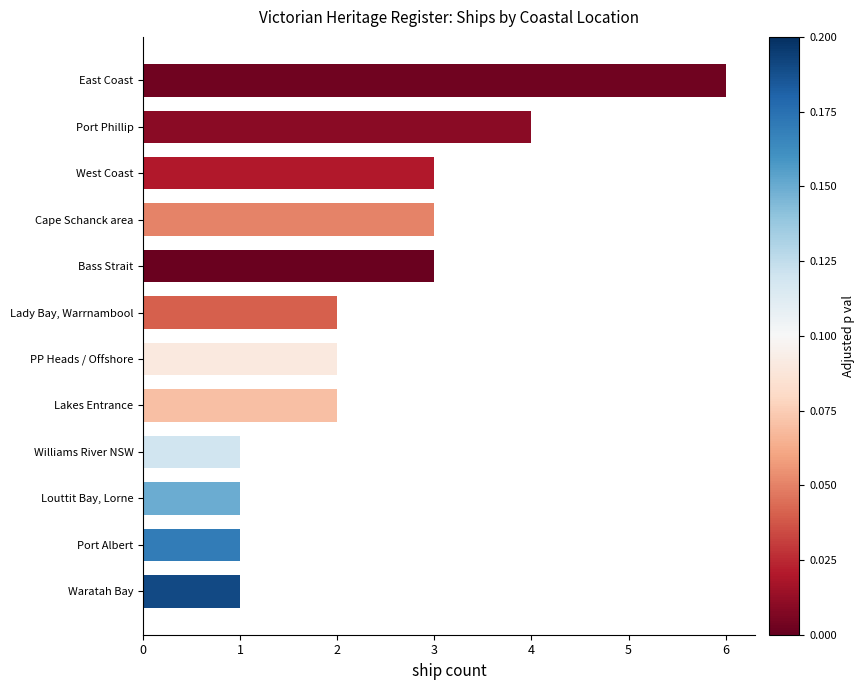

At which category does the chart reach its peak across all series?

East Coast